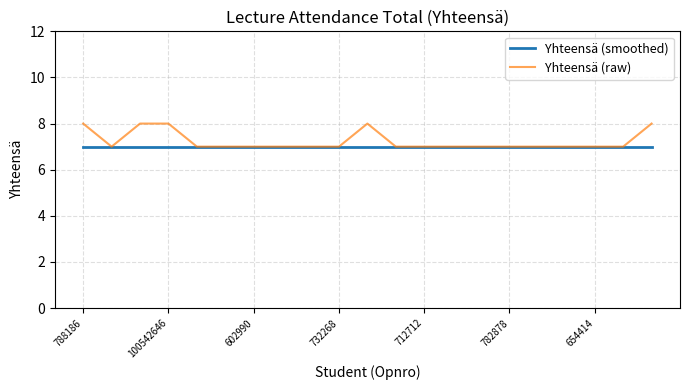

Which series has the widest spread of values?

Yhteensä (raw)